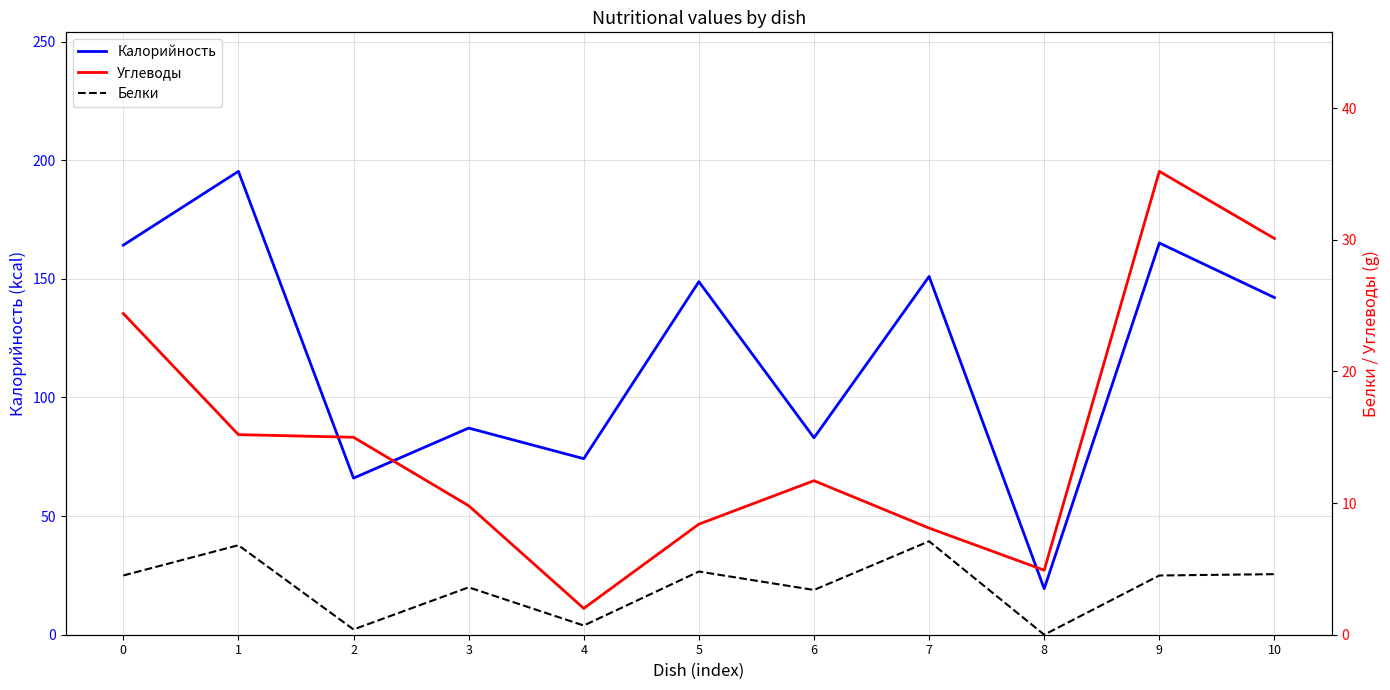

What is the average value of the Белки series?

3.7